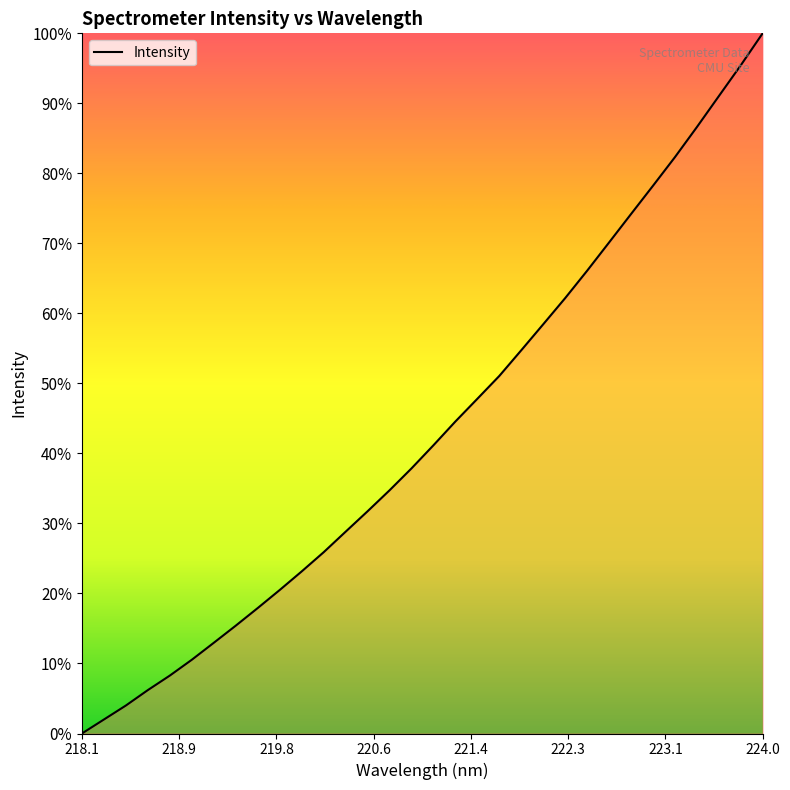

Does the chart have visible grid lines?

No